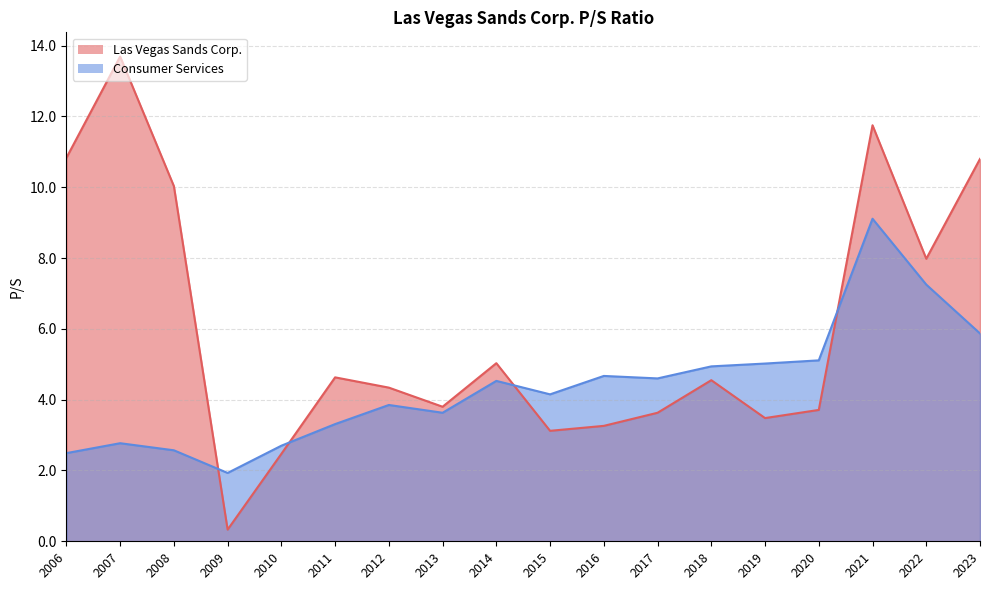

Where is Las Vegas Sands Corp. nearest to the value 7?

2022